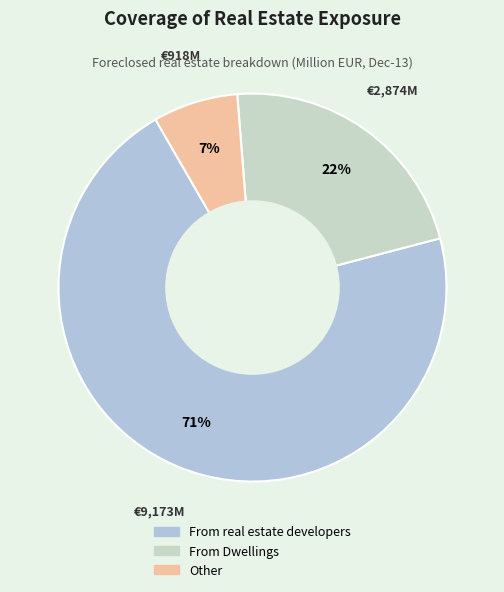

Does any single category account for the majority?

Yes